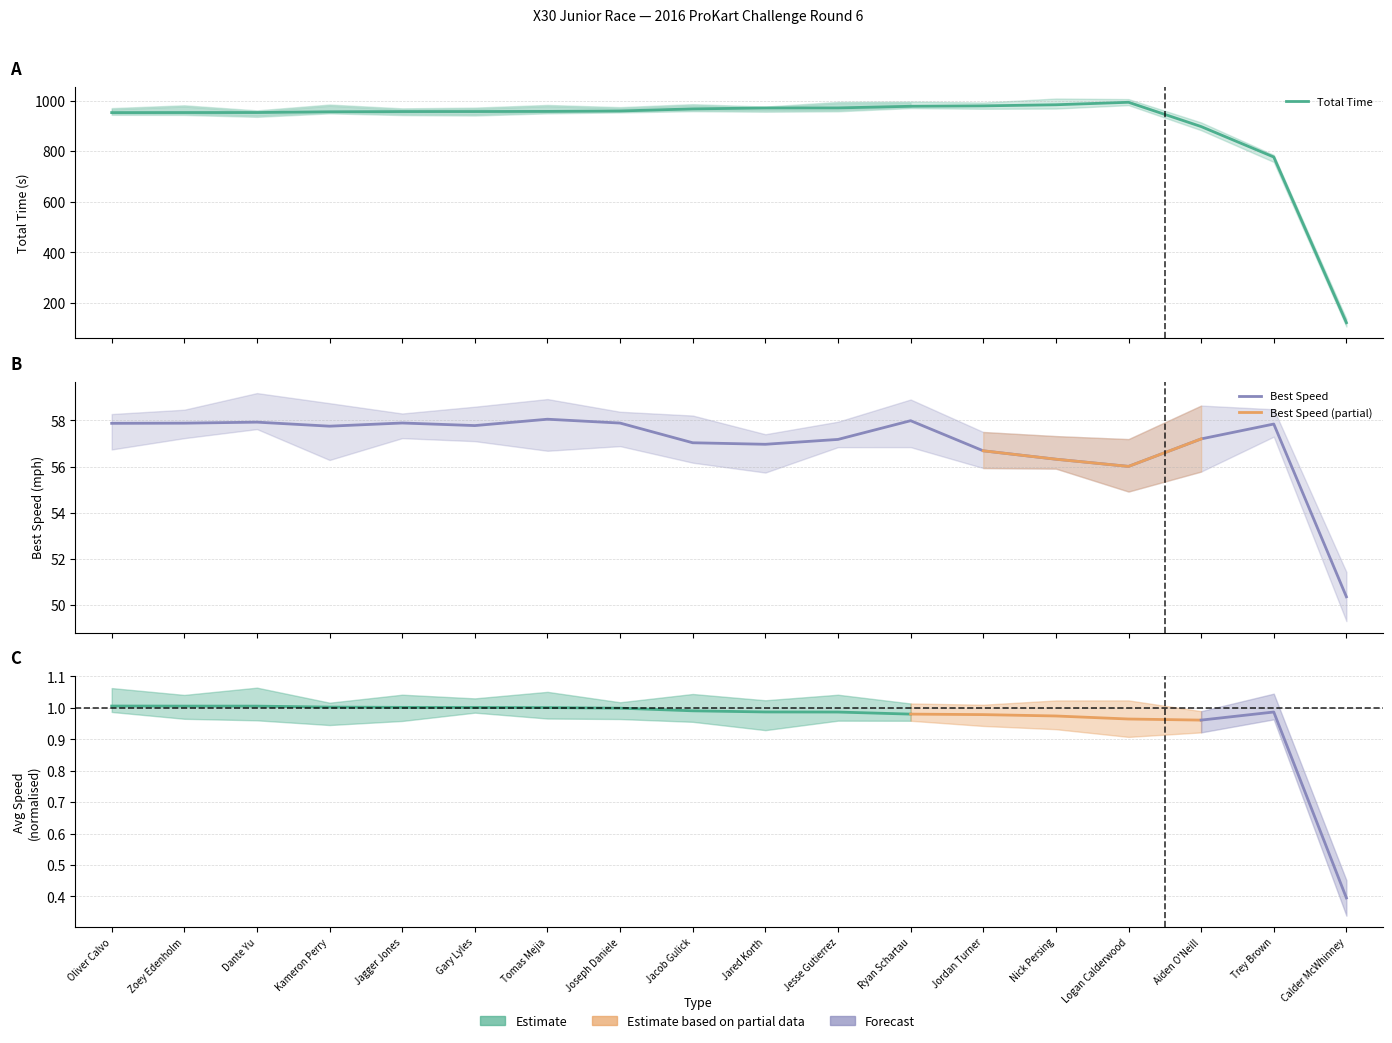

What is the difference between the Best Lap time values at Jacob Gulick and Jared Korth?

0.1